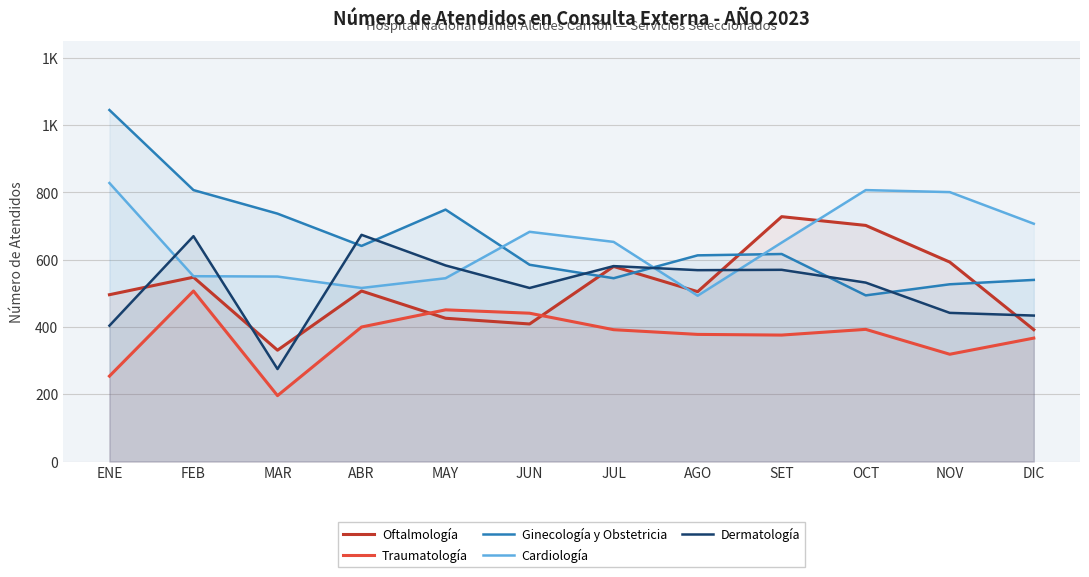

How many lines are shown in the chart?

5